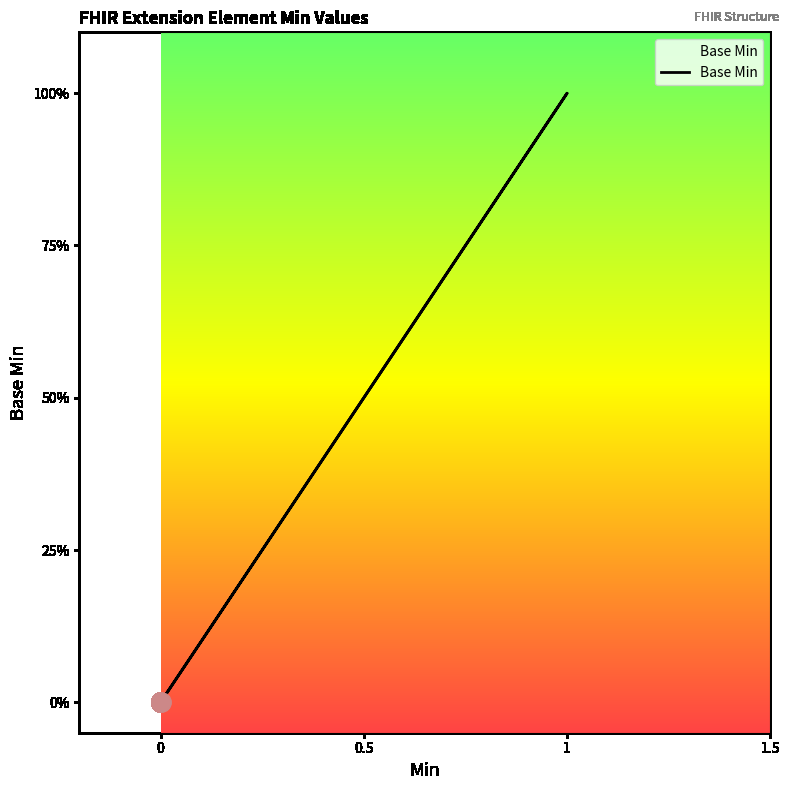

What is the change in value from 0 to 1?

+1